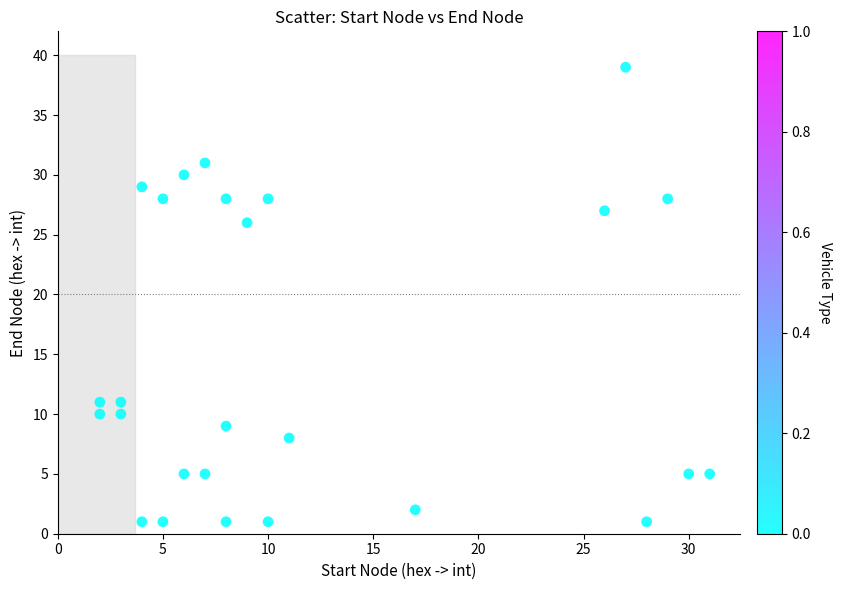

What Y value in the scatter plot is closest to 20?

26